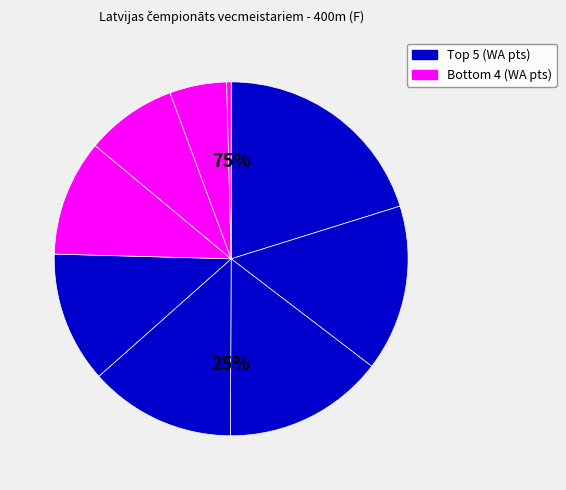

To the nearest percent, what is the average slice percentage?

11%